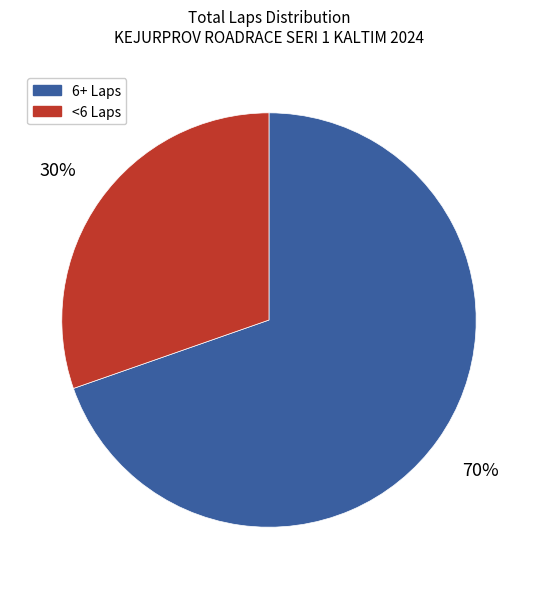

Between 6+ Laps and <6 Laps, which is larger?

6+ Laps